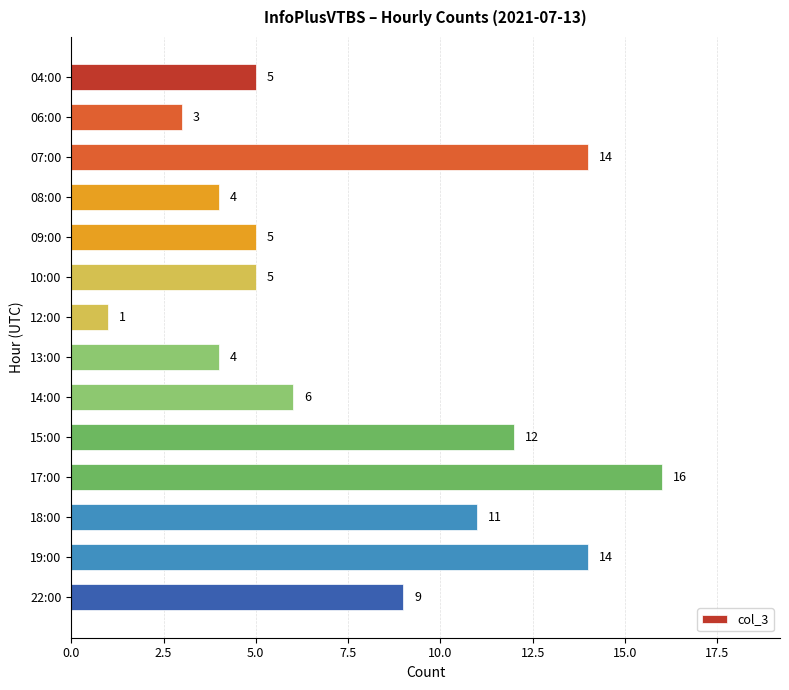

What is the value of the 8th bar from the top?

4